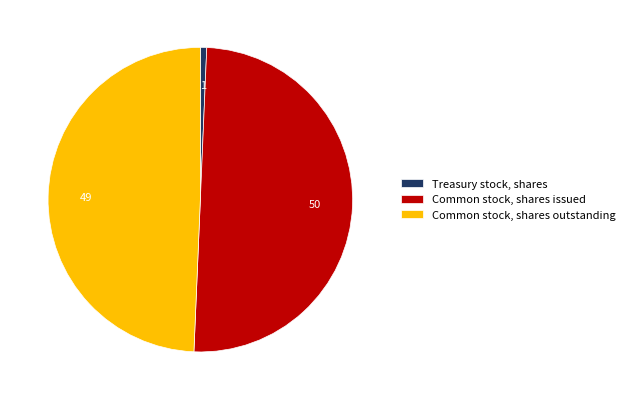

Does Treasury stock, shares represent more than half of the total?

No